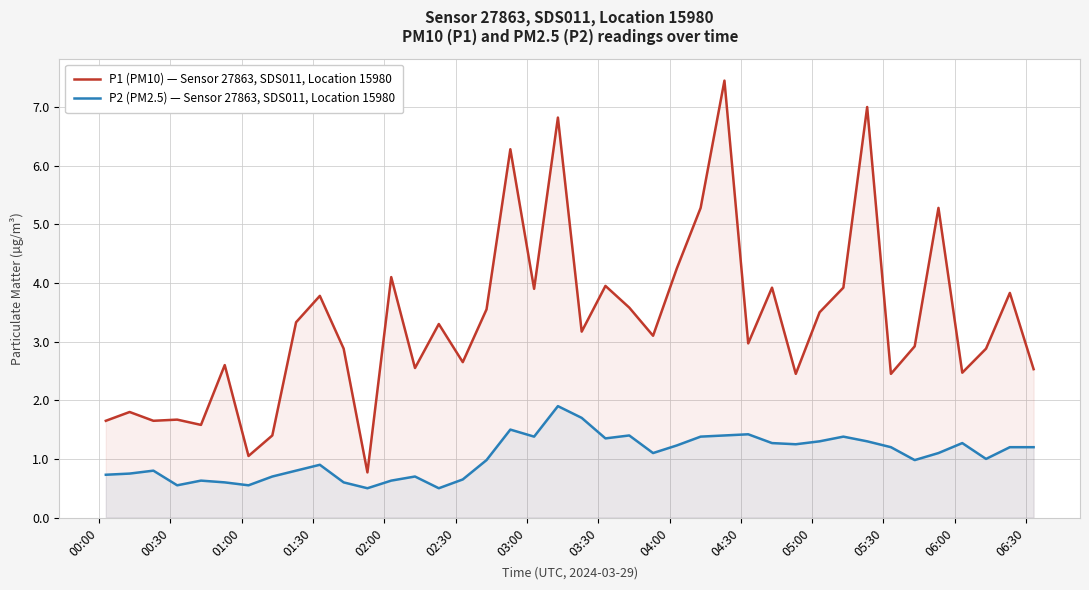

How many data points in P1 (PM10) — Sensor 27863, SDS011, Location 15980 are above 3?

21